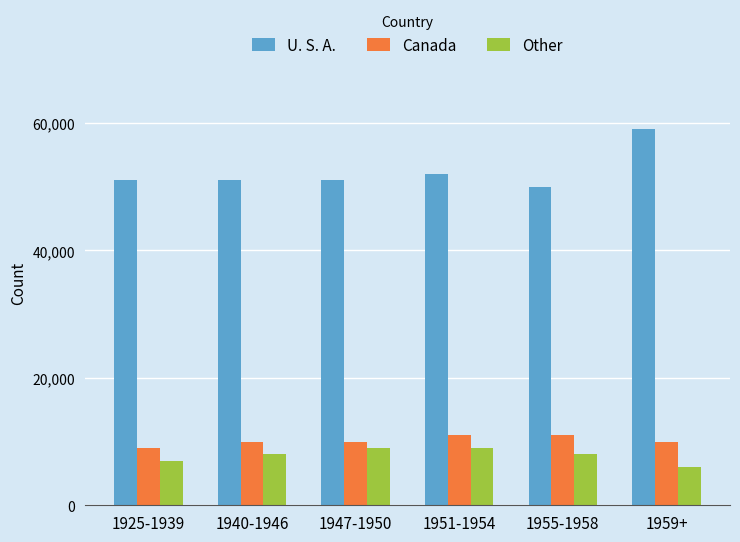

Which label corresponds to the largest value in the chart?

1959+